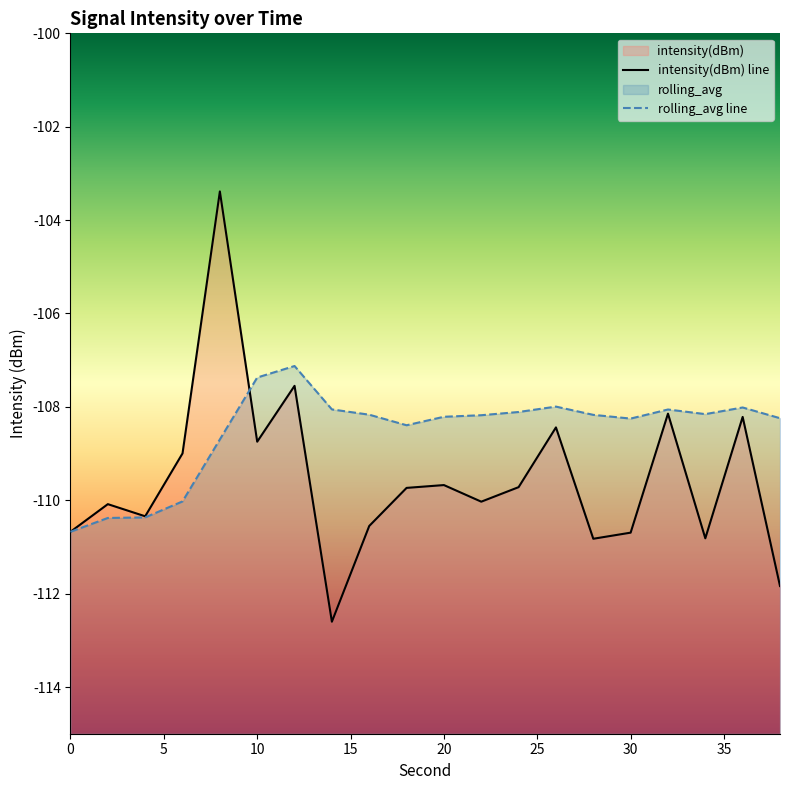

What is the minimum value for rolling_avg?

-110.7